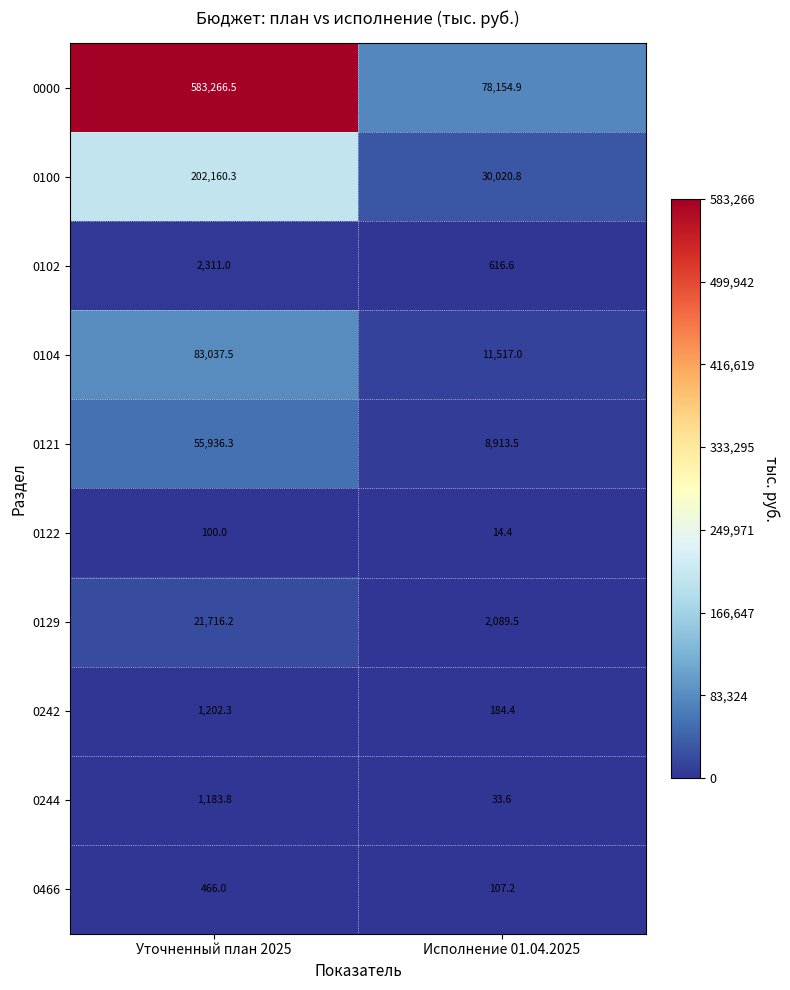

What is the smallest value displayed?

14.4